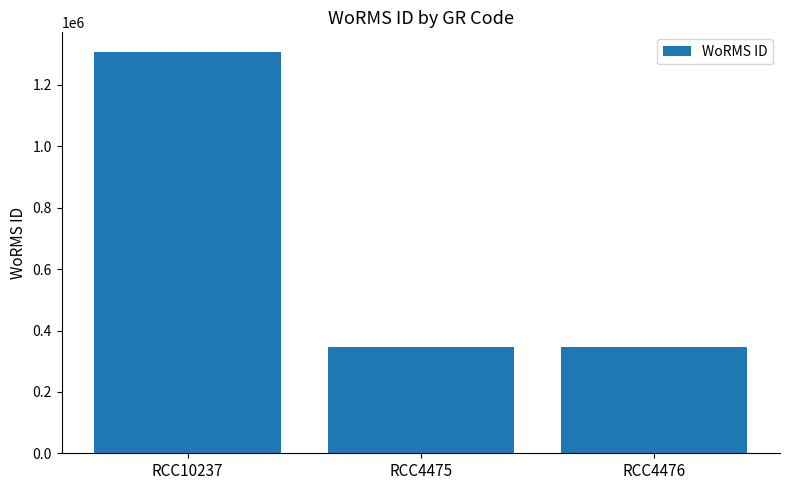

What is the minimum value shown in the chart?

345504